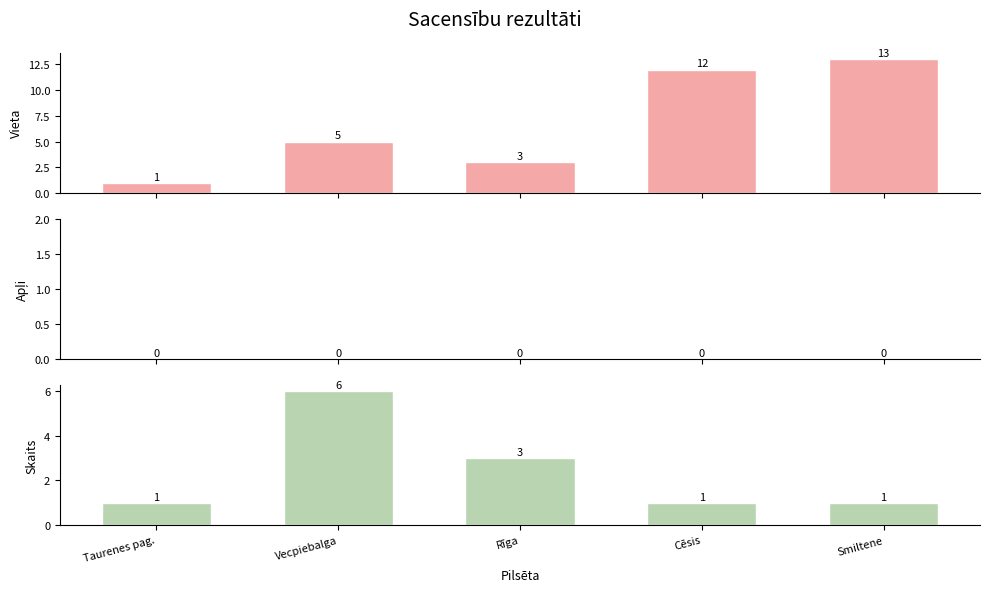

Is it true that Skaits equals 1 at Smiltene?

False